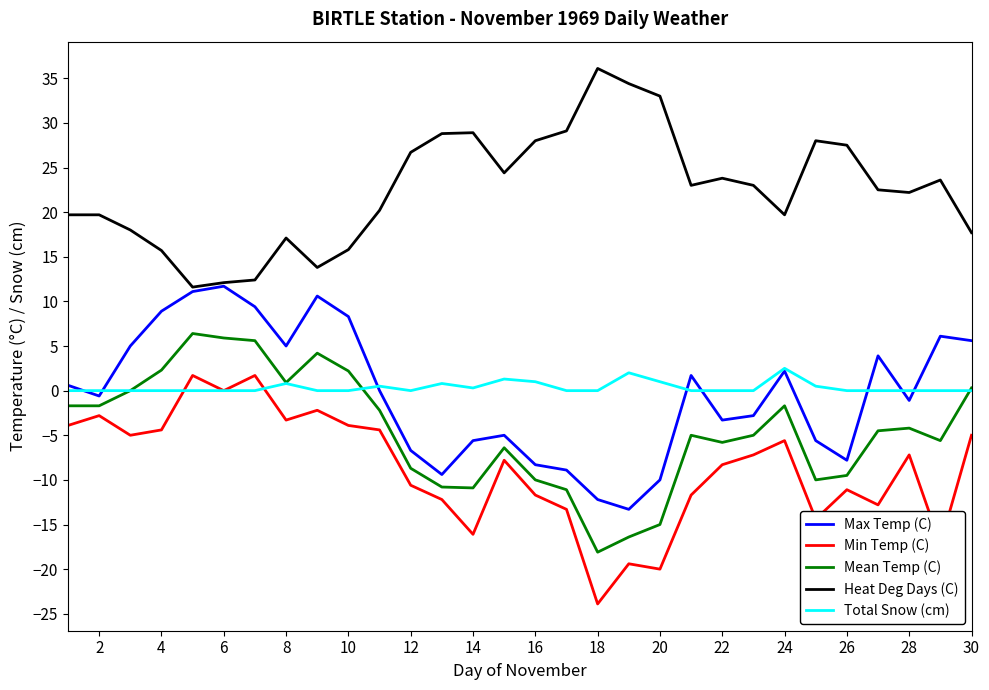

What is the smallest value displayed?

-23.9